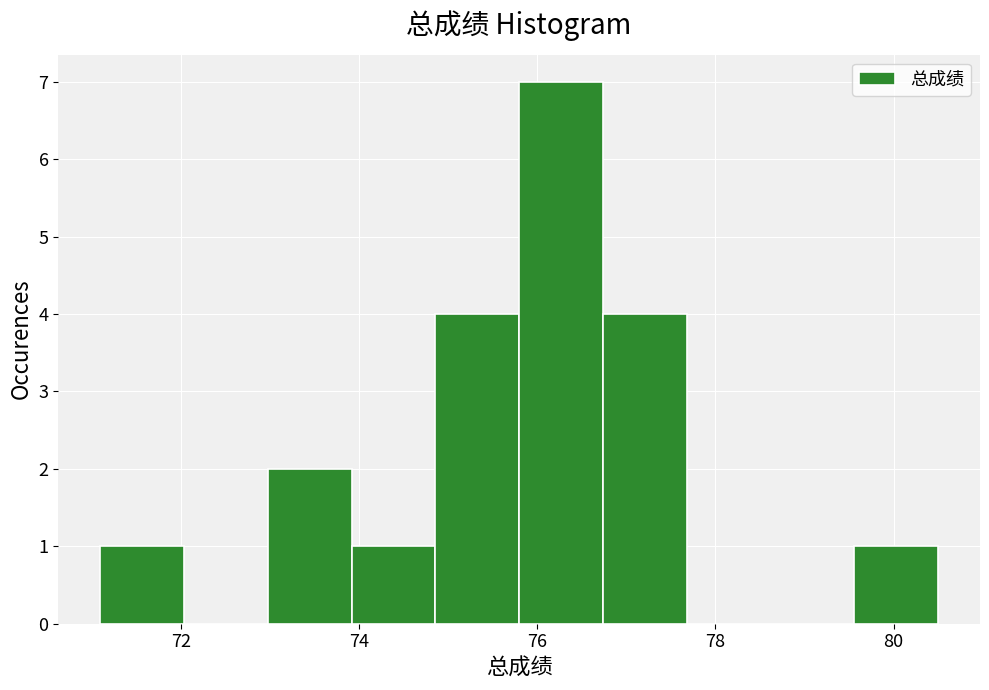

What is the height of the bar covering 73.0 to 74.0 on the x-axis? Neither the bar edges nor the heights are printed on the chart, so give them approximately, as read against the axes.

2